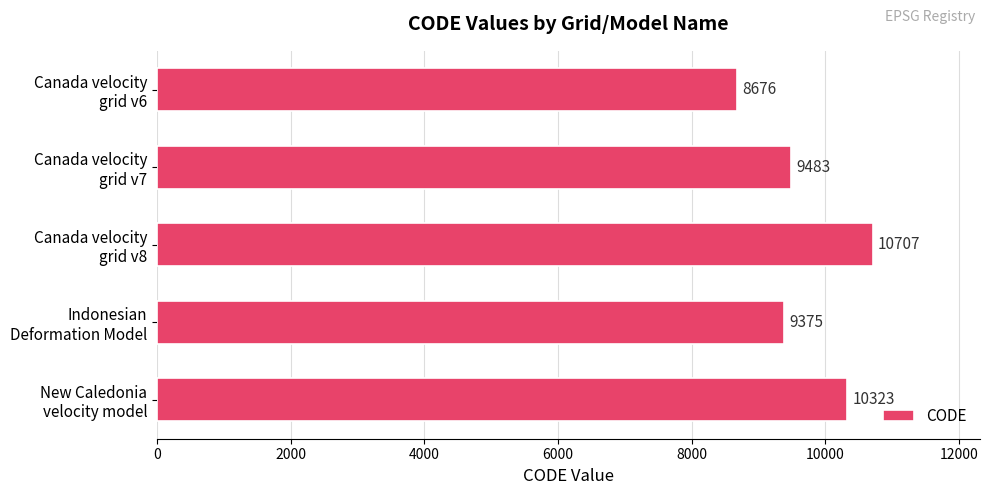

How many series are shown in this chart?

1